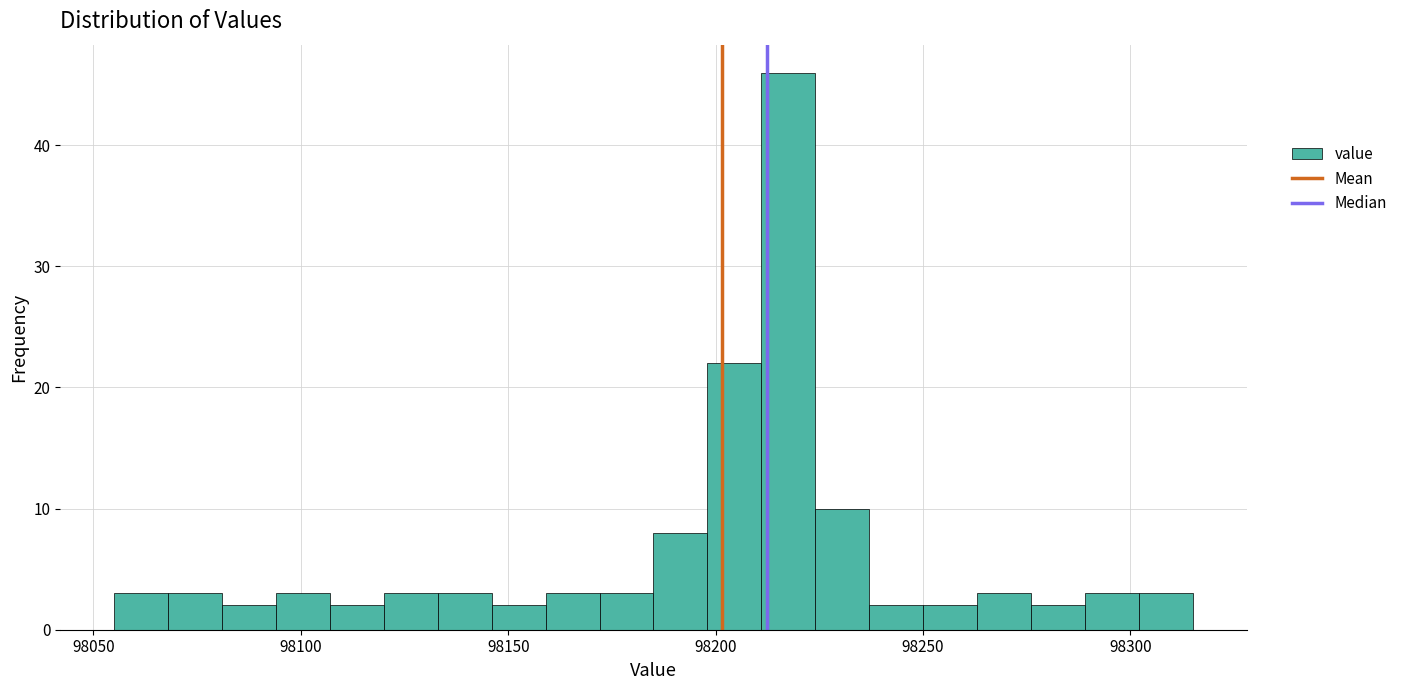

Read against the x-axis, roughly where is the centre of the tallest bar?

98220